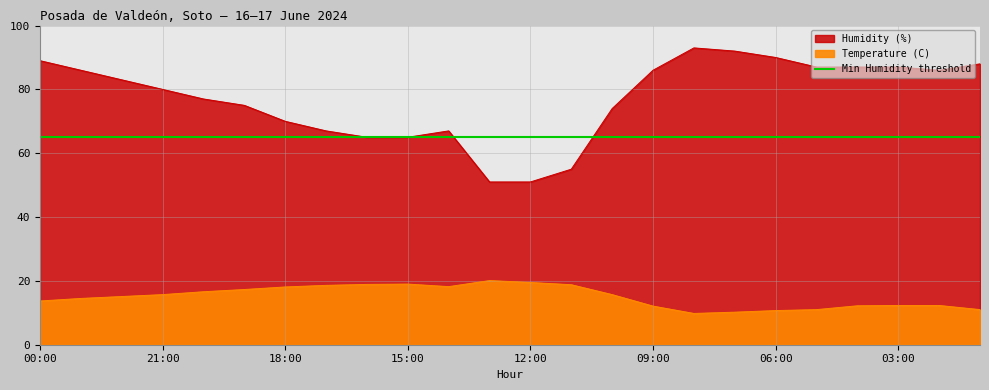

List the series in order of their overall mean, lowest first.

Temperature (C), Humidity (%)